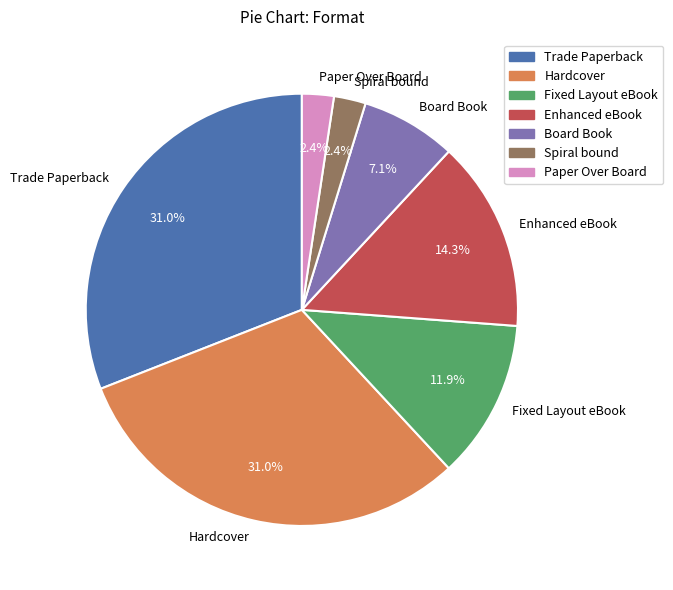

True or false: Hardcover accounts for 31% of the total.

True